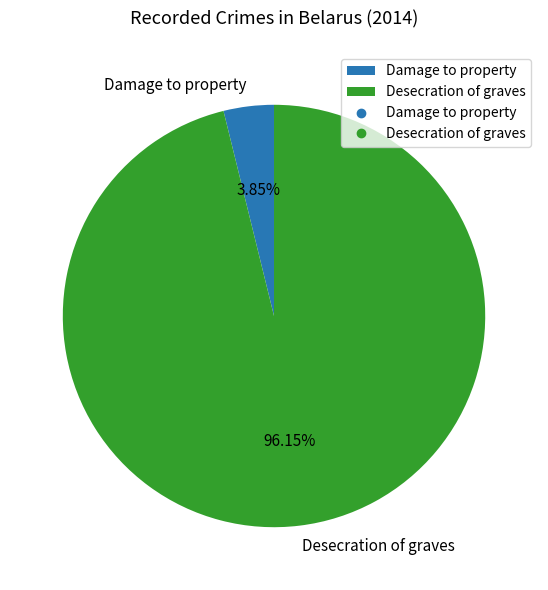

Count the number of slices in the pie.

2